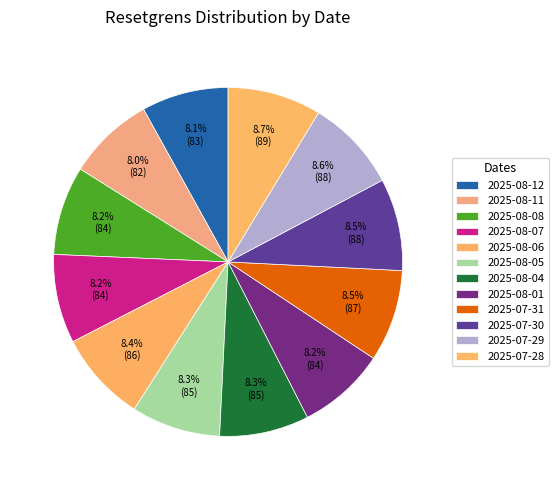

To the nearest percent, what percentage of the pie is 2025-07-29?

9%